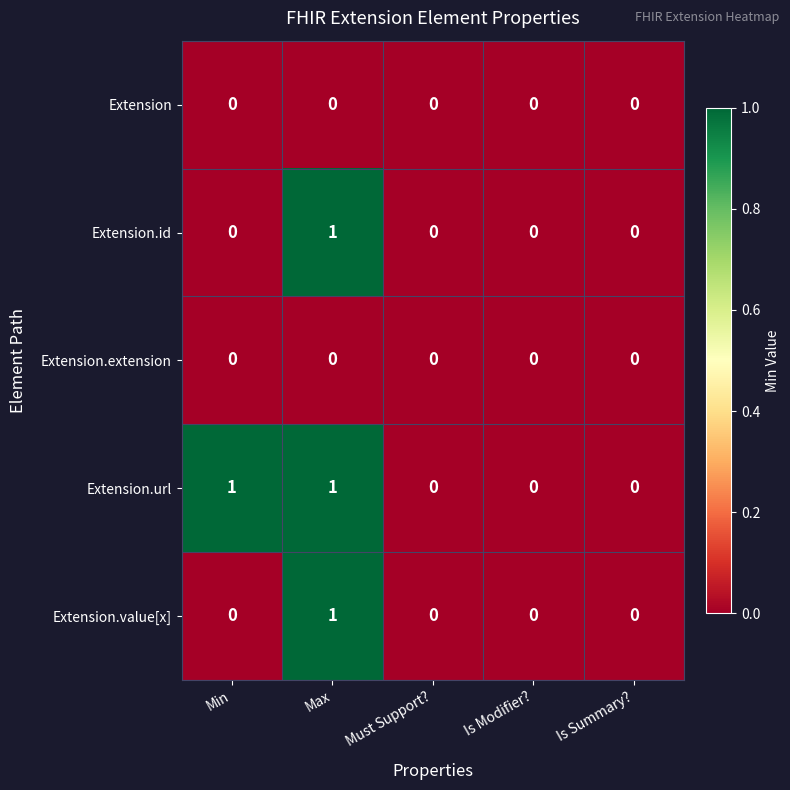

Count the Extension.value[x] values in the range 0 to 1.

5